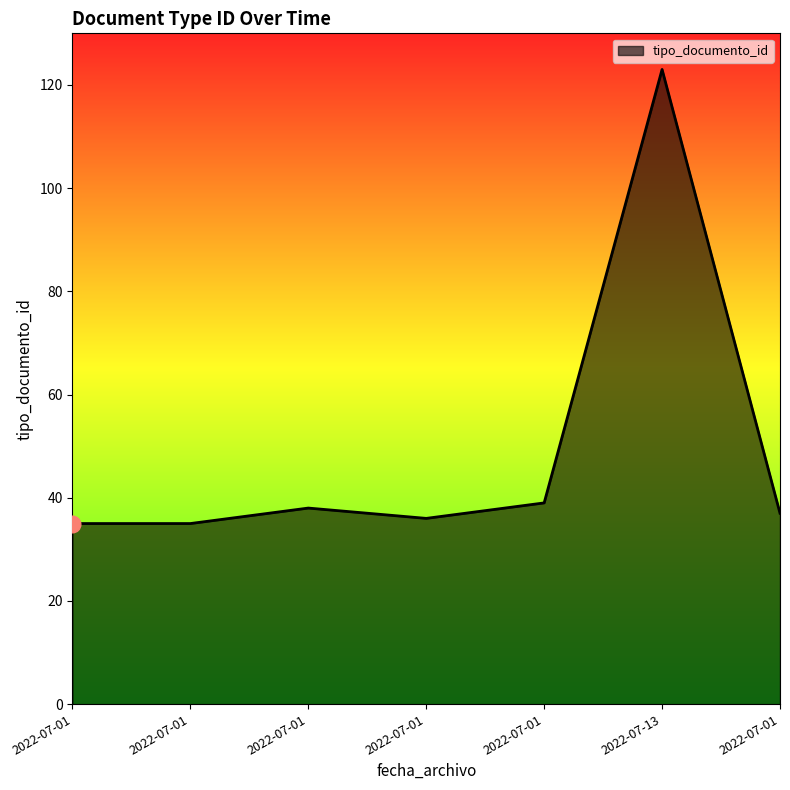

Rank the categories by value from lowest to highest.

2022-07-01, 2022-07-01, 2022-07-01, 2022-07-01, 2022-07-01, 2022-07-01, 2022-07-13